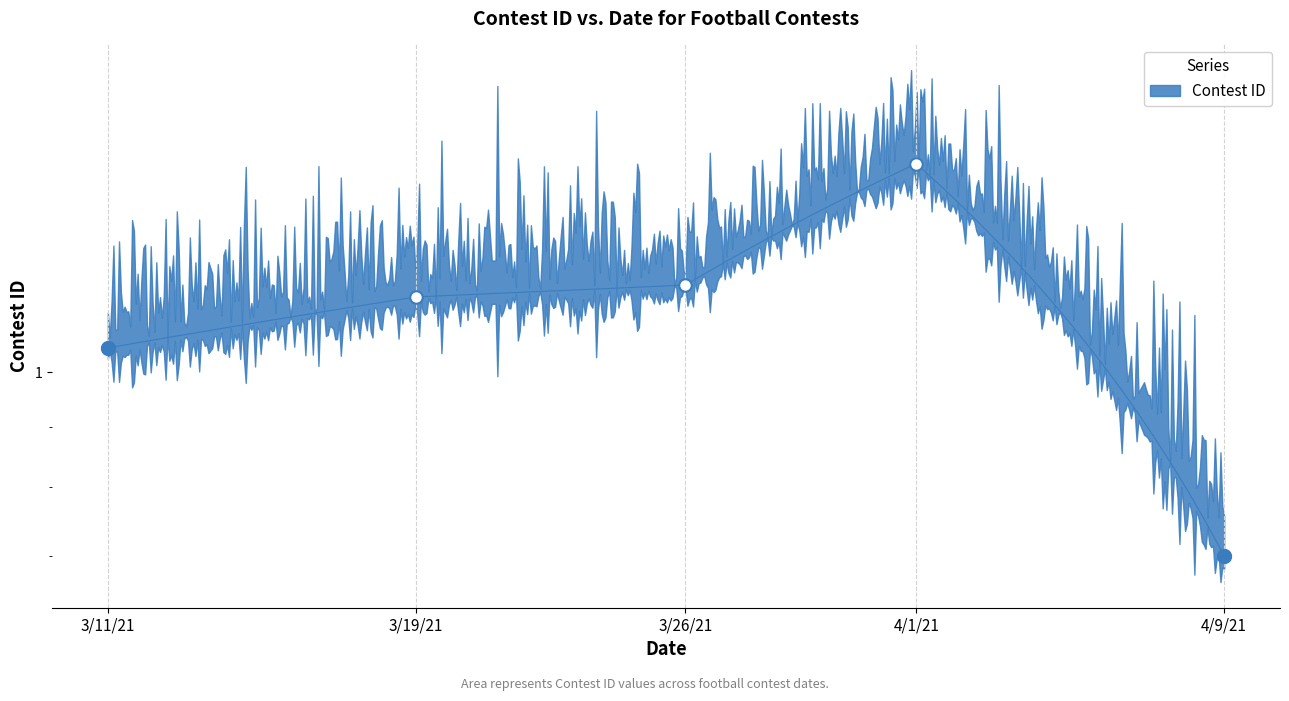

The chart shows a value of 0.7 at 4/9/21. True or false?

True